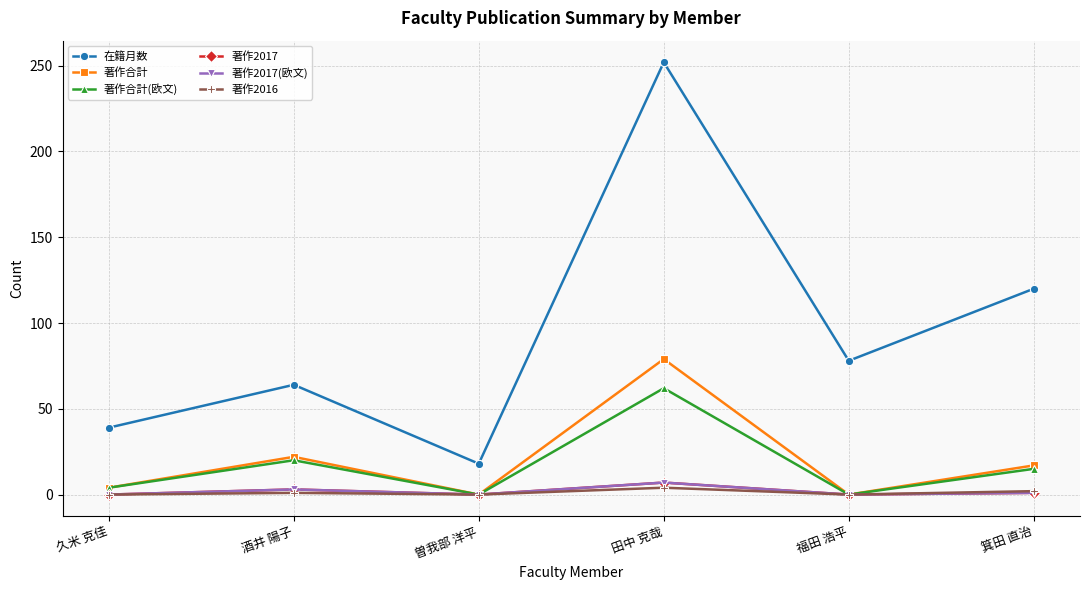

Which series has the largest total across all categories?

在籍月数